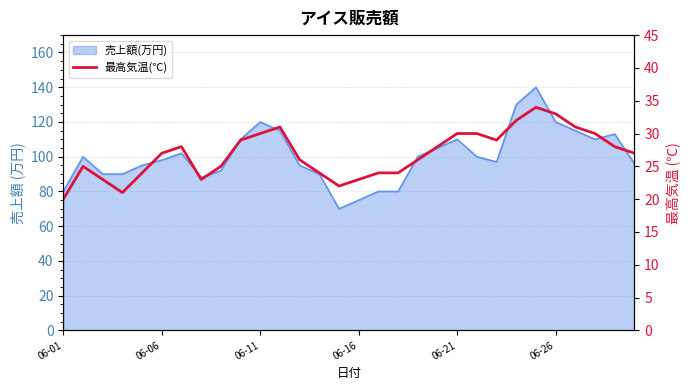

What is the sum of the values at 06-26 and 06-01?

53